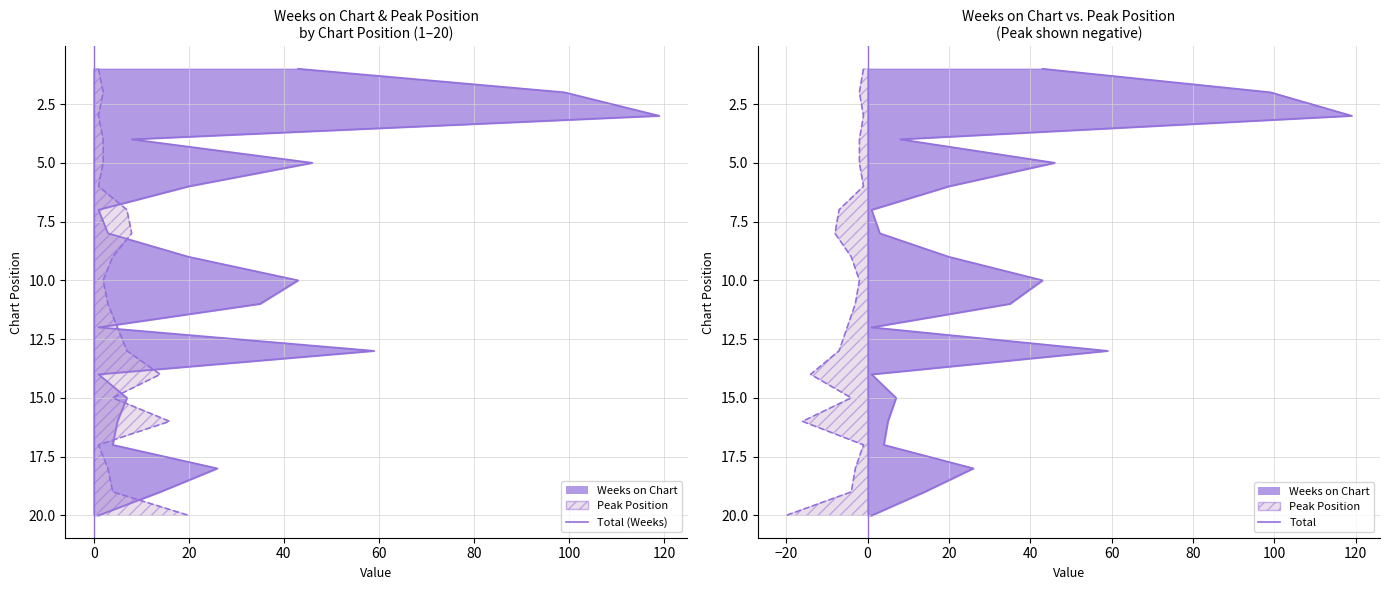

What is the total value across all series at 40?

8